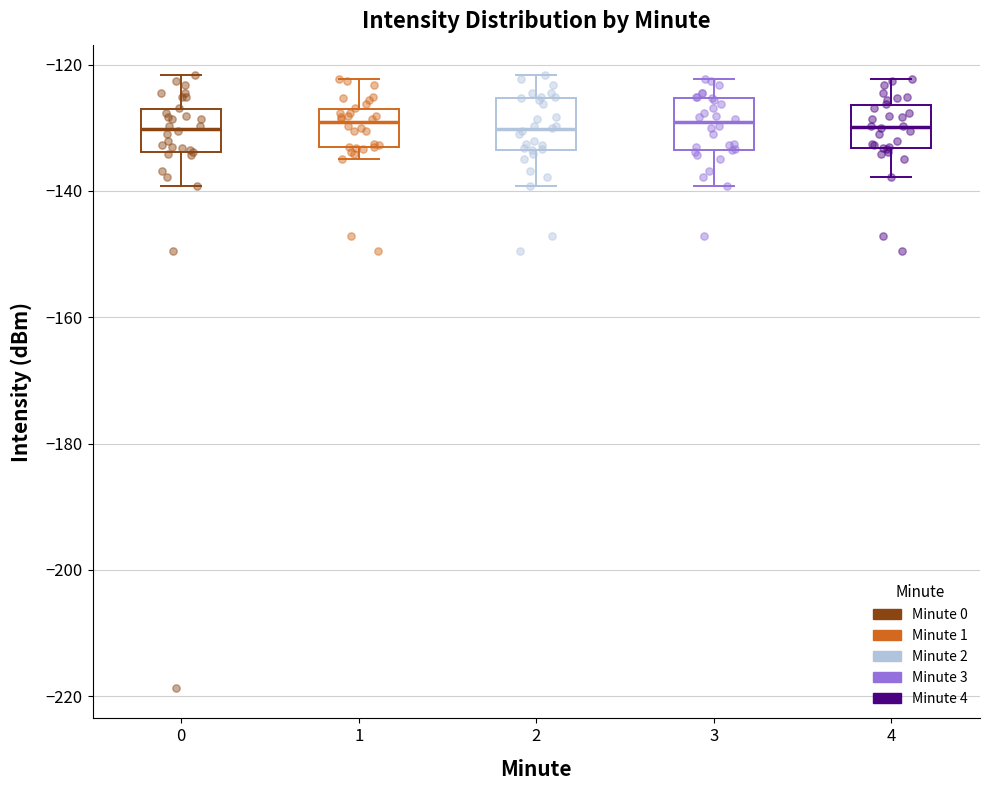

Reading left to right, read every box against the y-axis: the position of its median line, the range the box covers, and the ends of its whiskers. The values are not printed on the chart, so give them approximately, as read against the axis.

0: median -130, box -134 to -128, whiskers -140 to -122
1: median -130, box -134 to -128, whiskers -136 to -122
2: median -130, box -134 to -126, whiskers -140 to -122
3: median -130, box -134 to -126, whiskers -140 to -122
4: median -130, box -134 to -126, whiskers -138 to -122